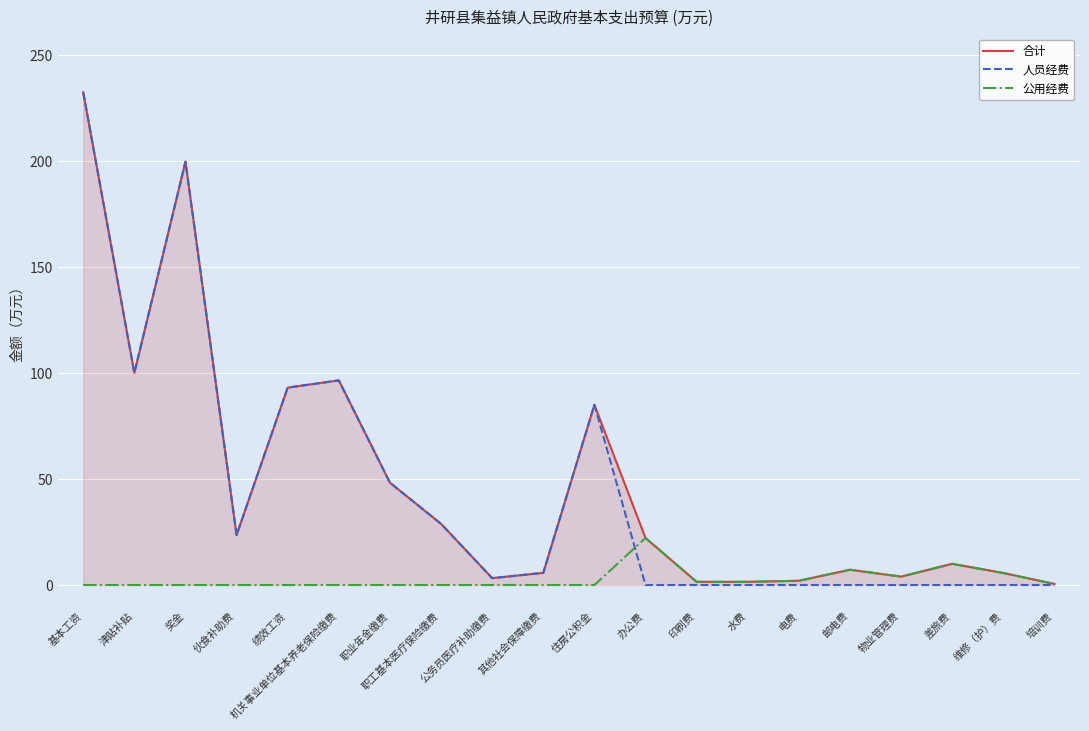

How many interior local peaks does the 合计 series have?

5